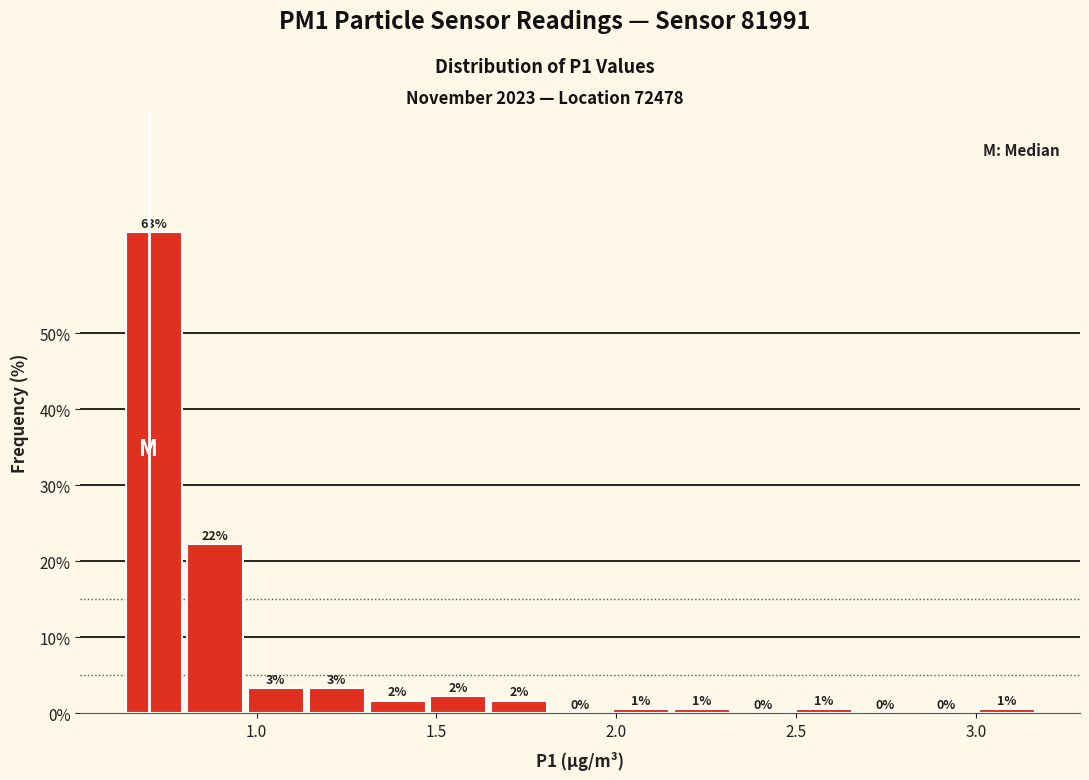

Around what value on the x-axis is the tallest bar? Give the approximate position of its centre, as read against the axis.

0.70